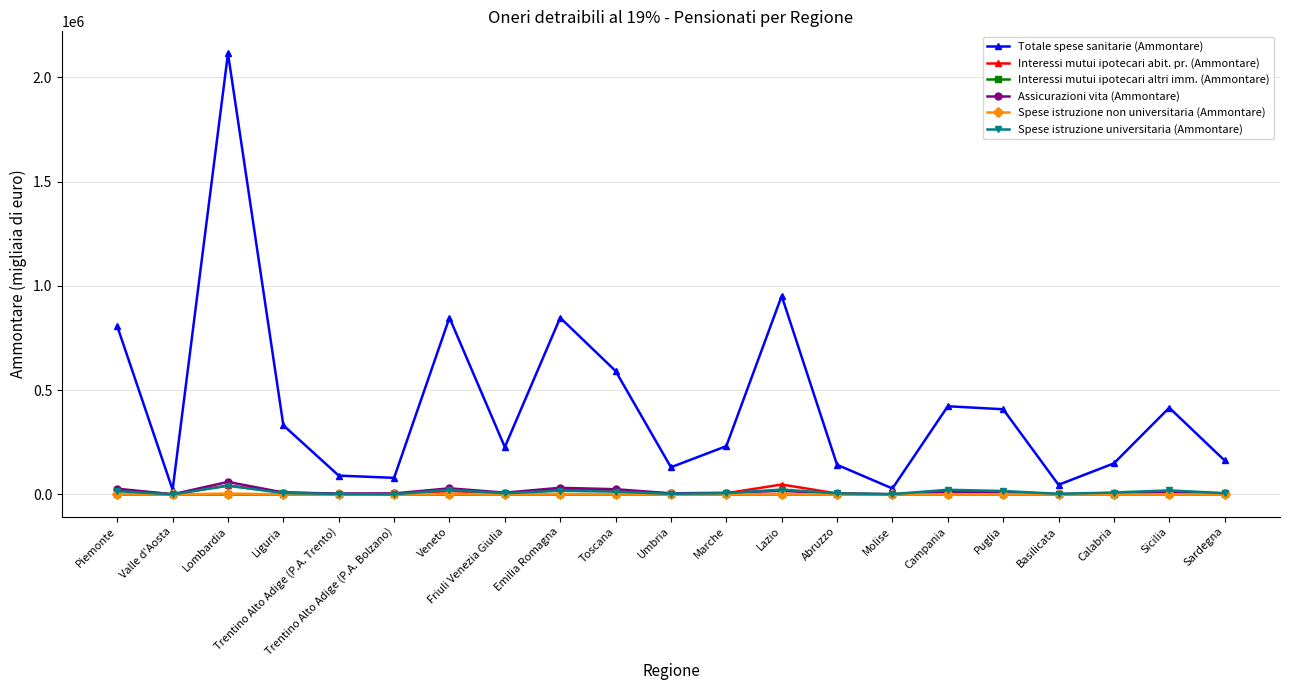

What is the difference between the Interessi mutui ipotecari abit. pr. (Ammontare) values at Lazio and Basilicata?

46800